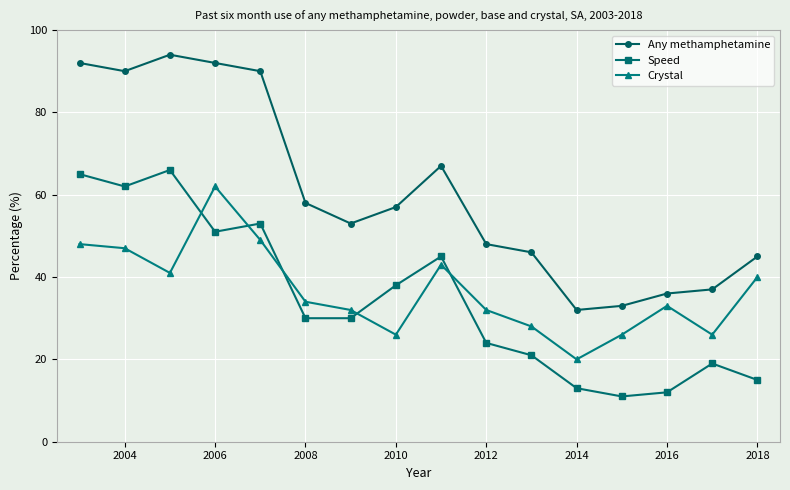

In Crystal, how many points are lower than both neighbors (excluding endpoints)?

4